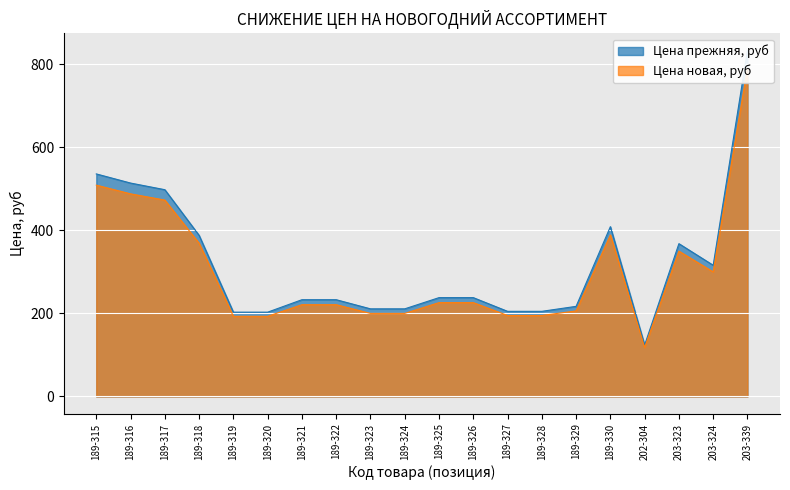

Reading right to left, transcribe all the data shown in this chart.

Цена прежняя, руб: 833	316	368	124	409	217	205	205	238	238	211	211	233	233	203	203	388	498	514	536
Цена новая, руб: 791	300	350	118	389	206	195	195	226	226	200	200	221	221	193	193	369	473	488	509